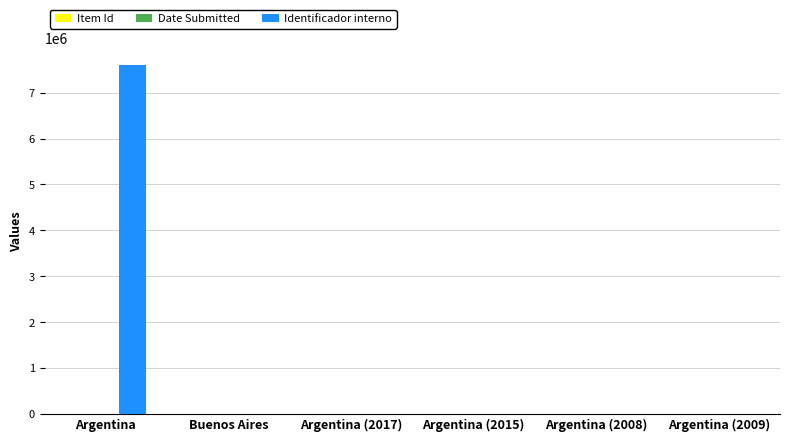

Count the number of categories in the chart.

6